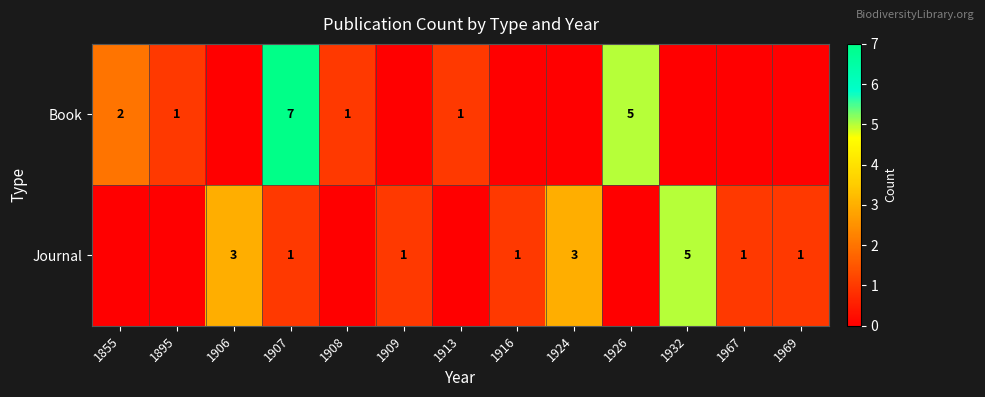

What is the spread (max minus min) of values at 1906?

3